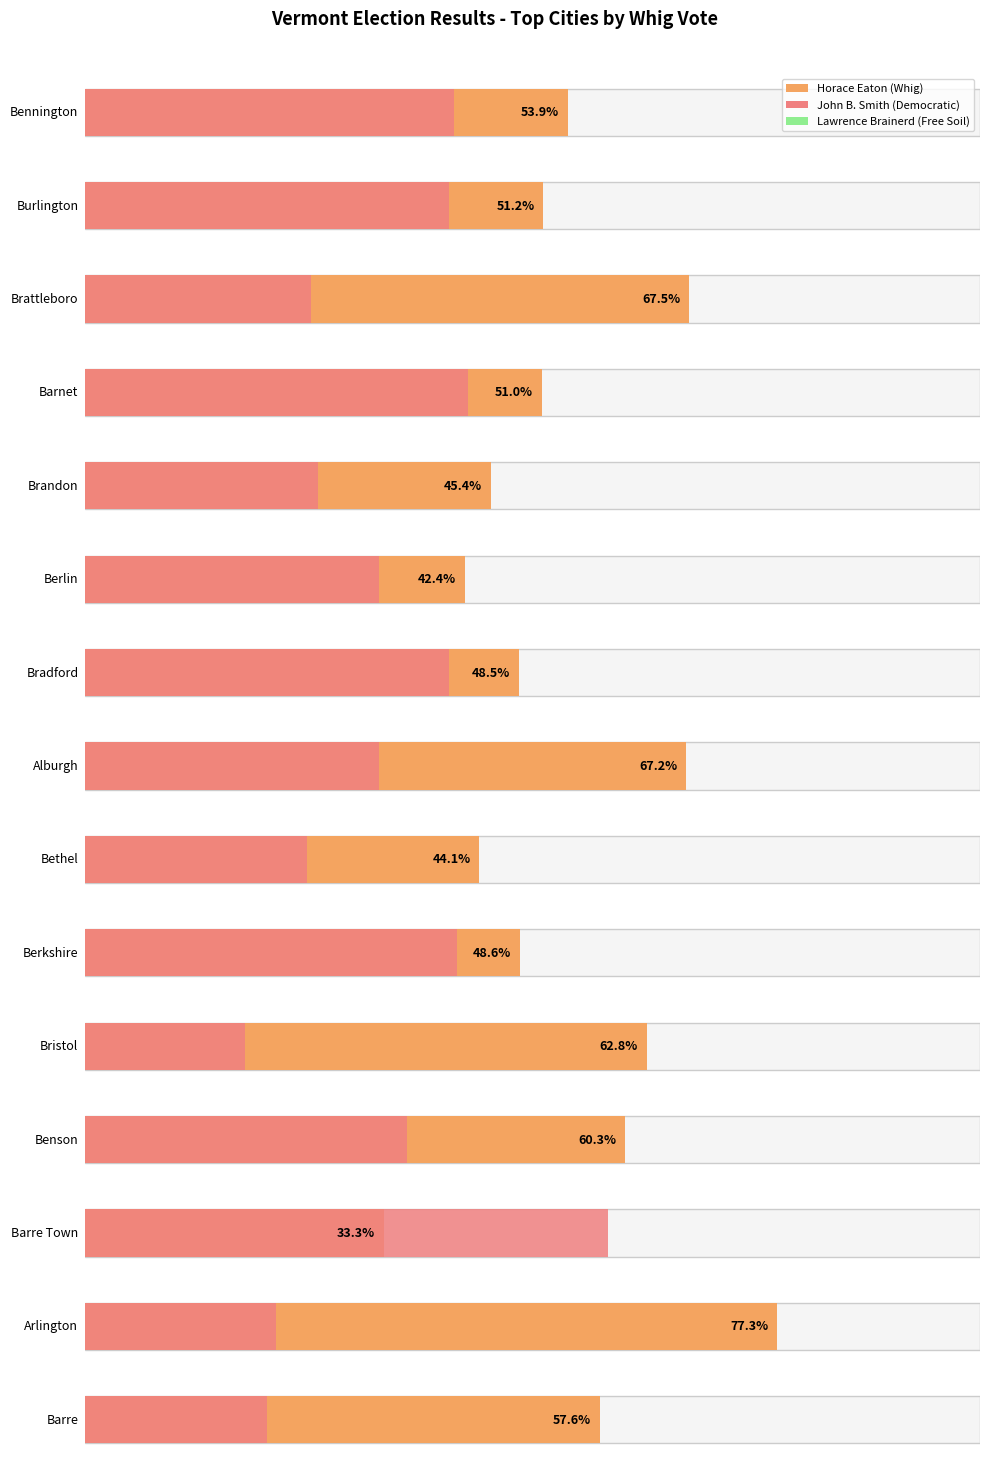

What is the difference between the maximum and minimum values in the Horace Eaton series?

325